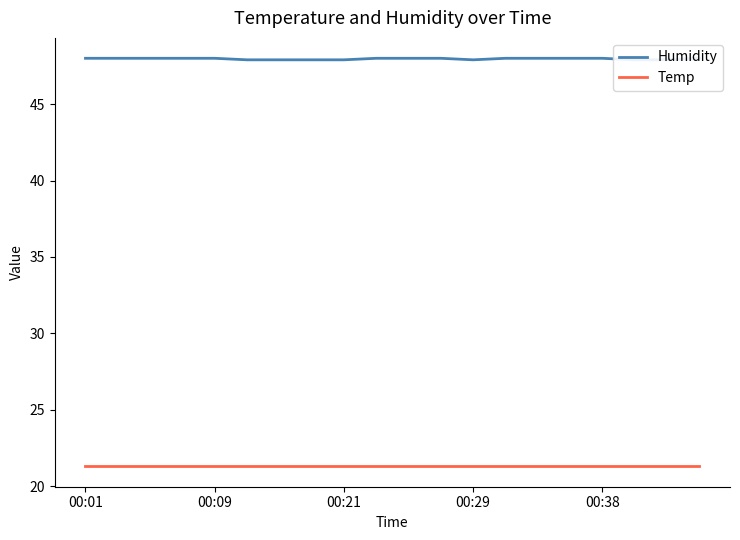

True or false: Humidity has more than 0 interior local peaks.

False